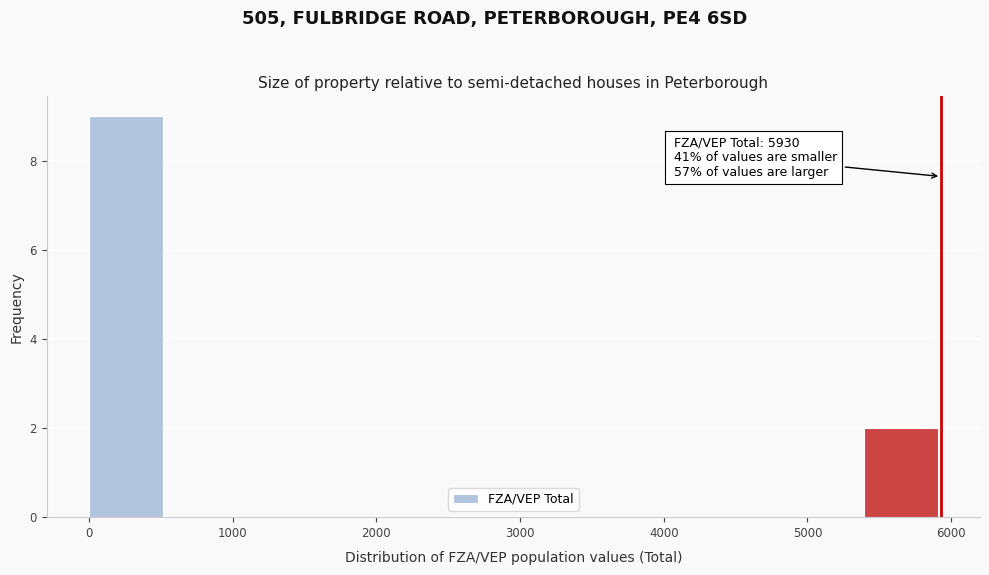

Over which range of the x-axis is the bar tallest?

0 to 500